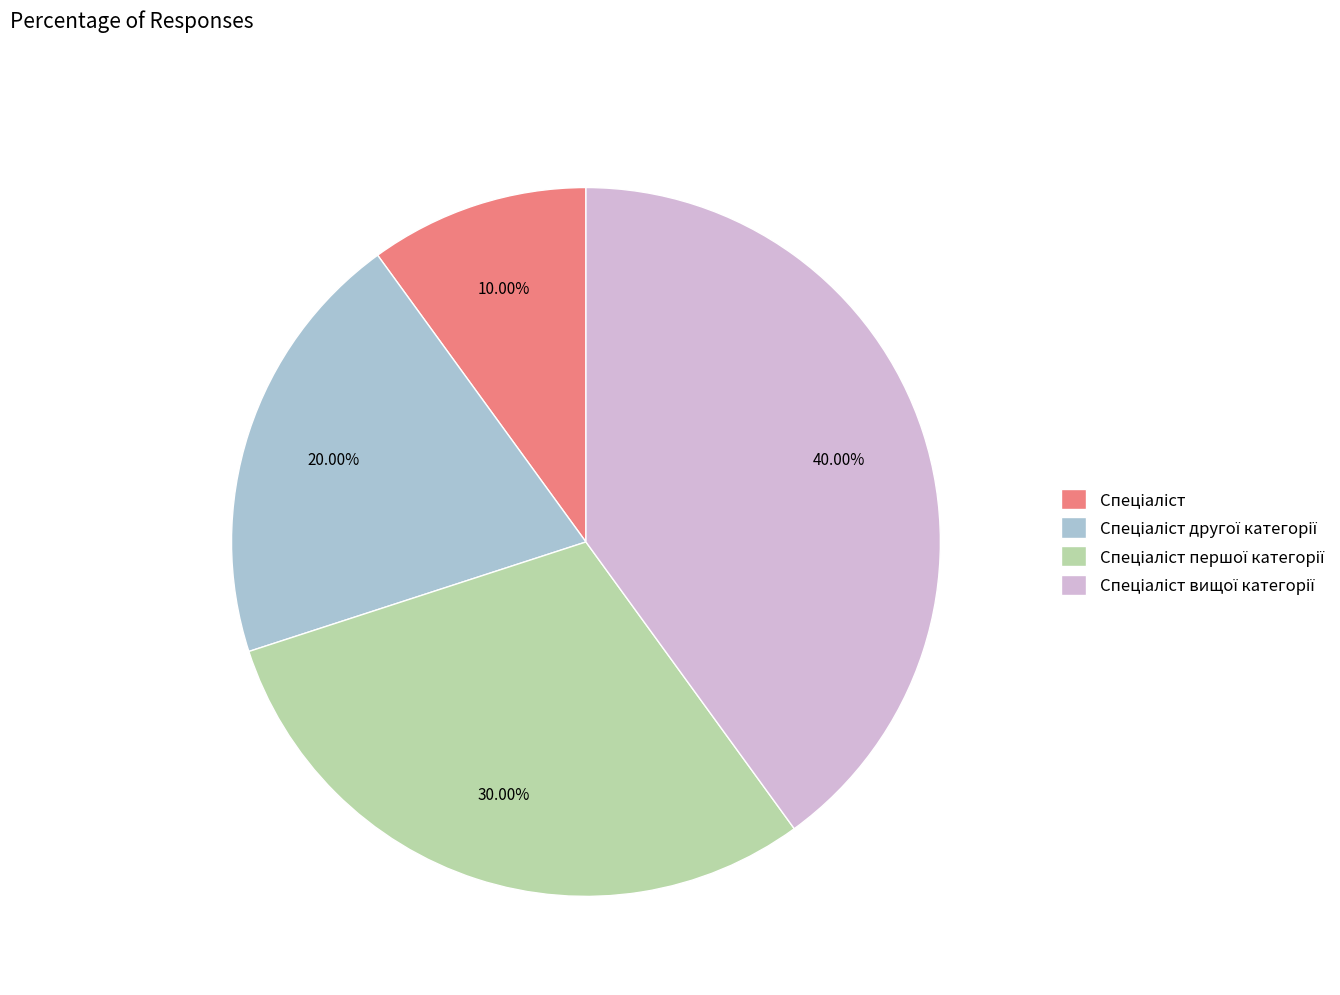

Does any single category account for the majority?

No